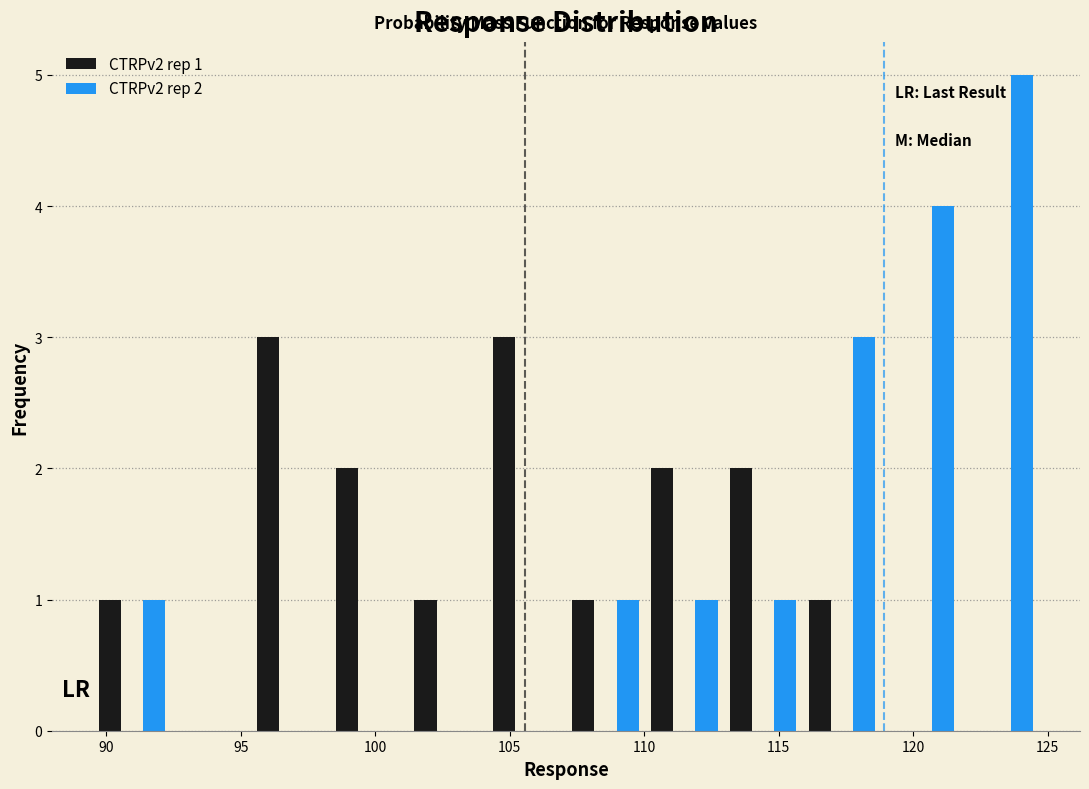

In the CTRPv2 rep 2 series, which range on the x-axis has the tallest bar?

122.0 to 124.5